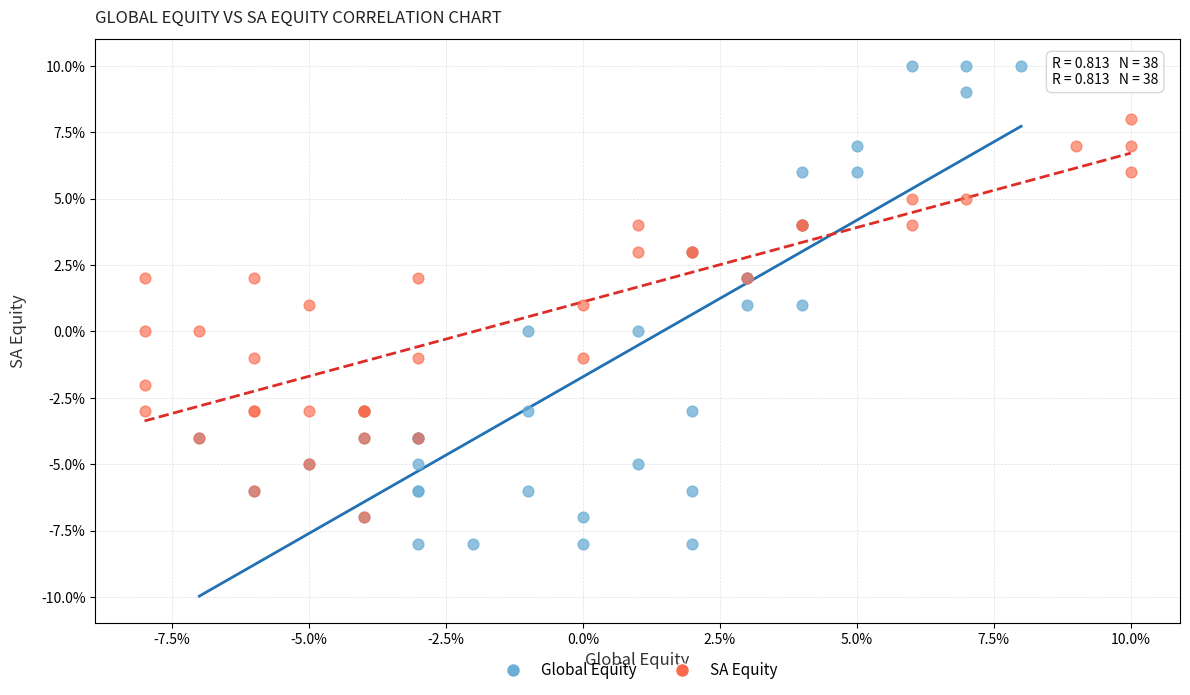

Which series has the largest Y range (max minus min)?

Global Equity